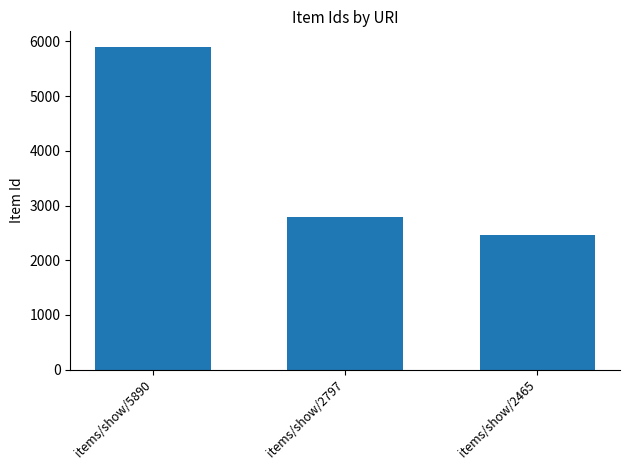

What is the change in value from items/show/5890 to items/show/2465?

-3425